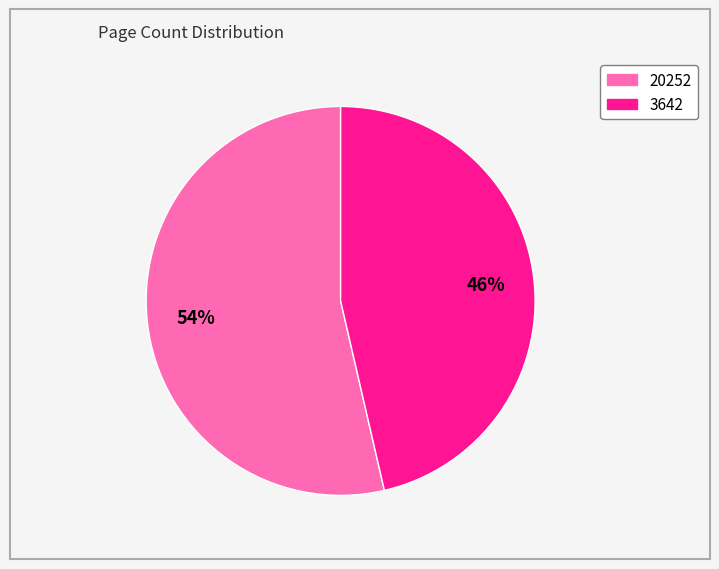

Do 20252 and 3642 together represent more than half of the pie?

Yes